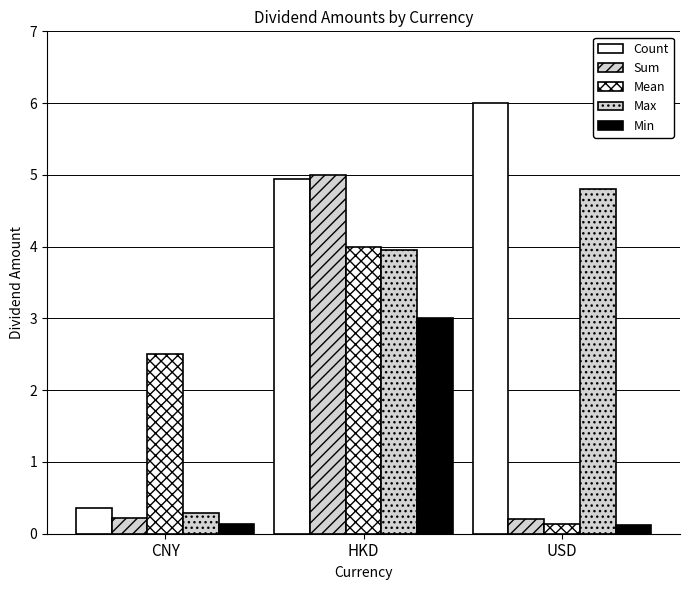

Is it true that Max equals 4.8 at USD?

True